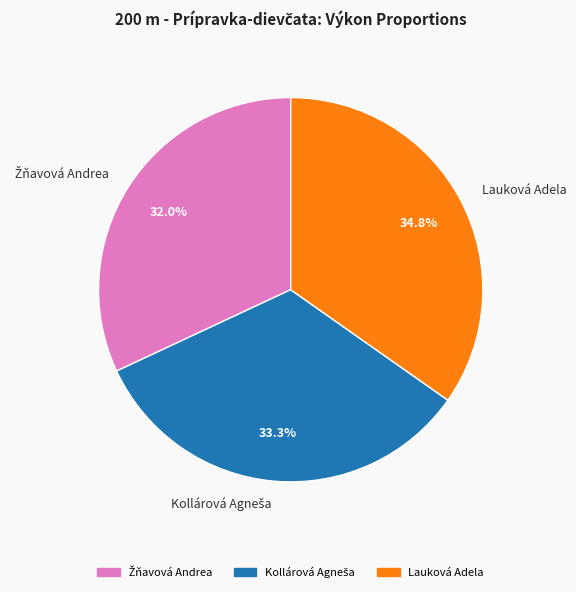

Does any single category account for the majority?

No